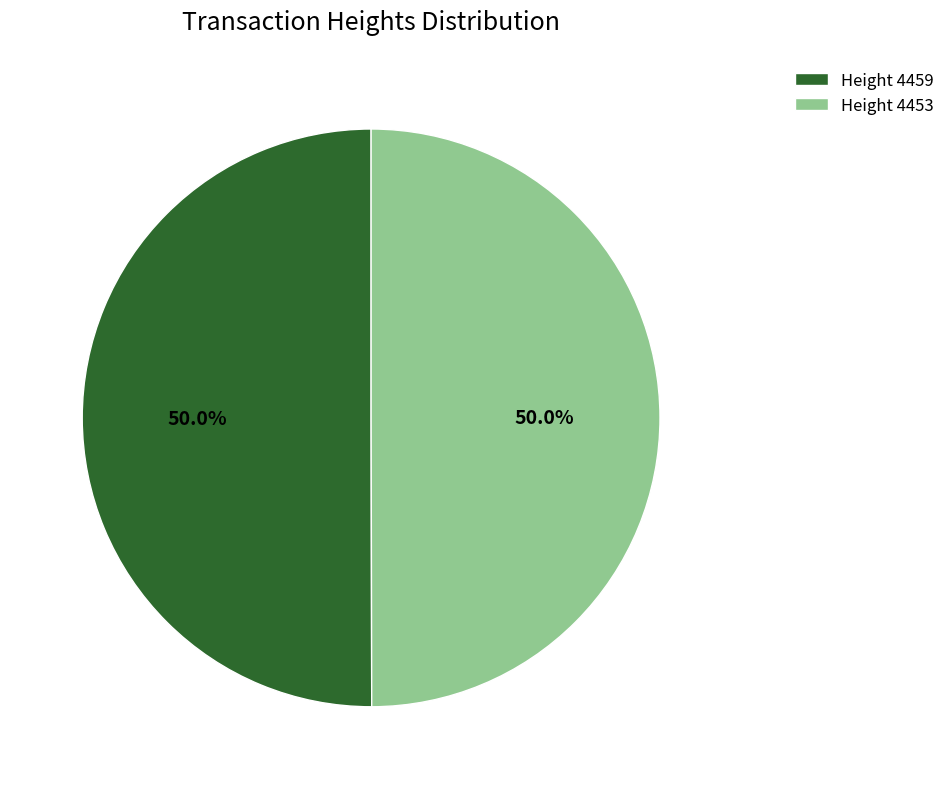

What is the ratio of the value at Height 4459 to the value at Height 4453?

1.0